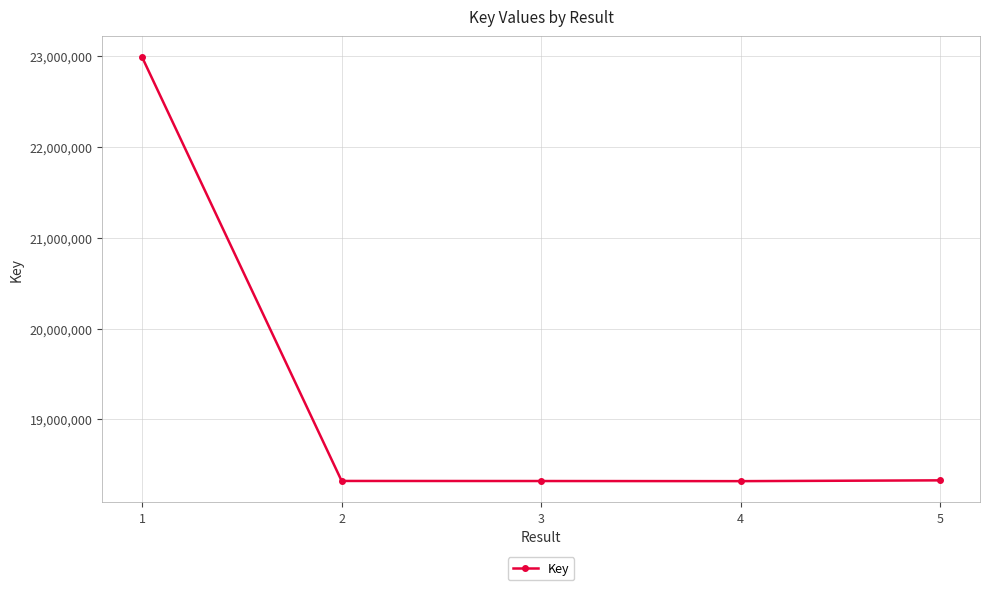

The chart shows a value of 18328221 at 5. True or false?

True